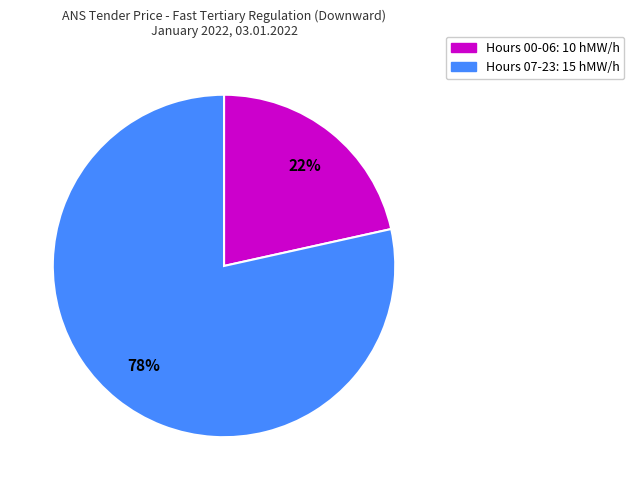

How many segments does this pie chart have?

2